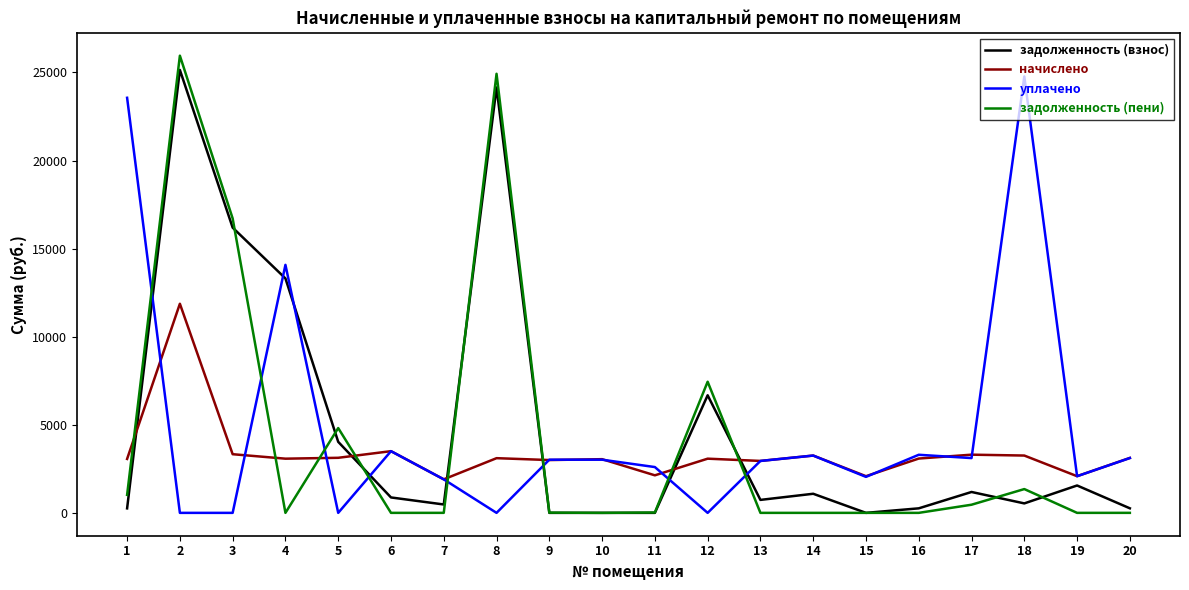

How many distinct data groups are displayed?

4